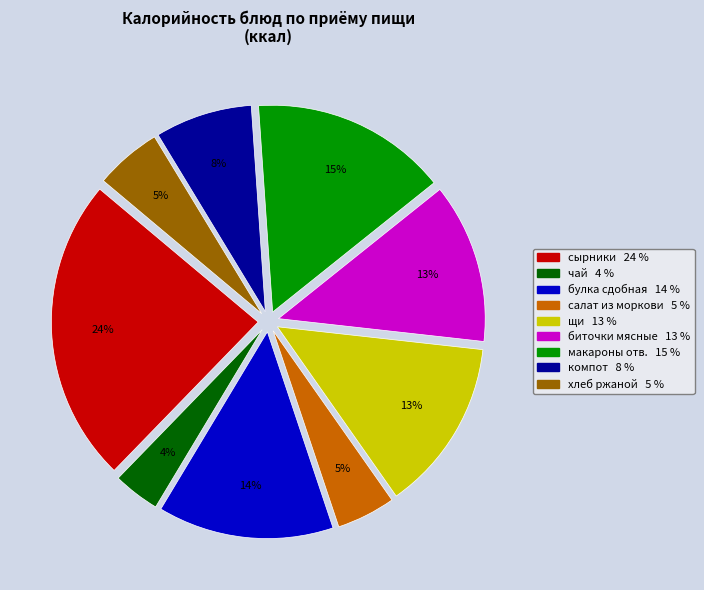

To the nearest percent, what portion does компот represent?

8%